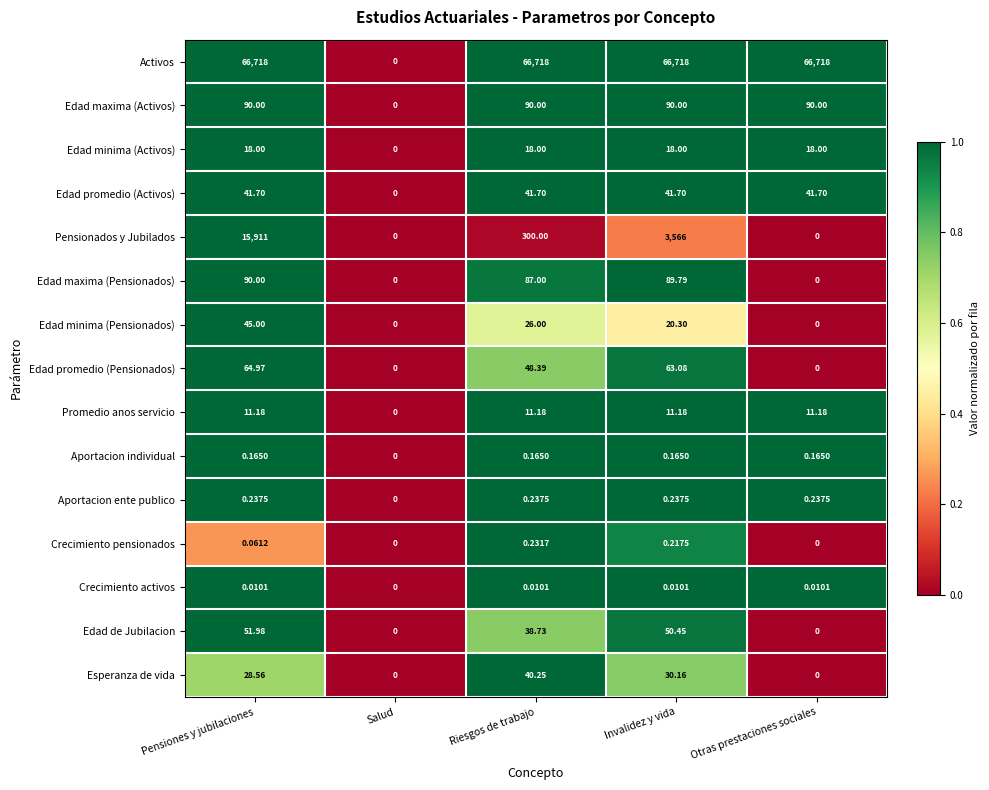

At which category is the sum across all series the highest?

Pensiones y jubilaciones